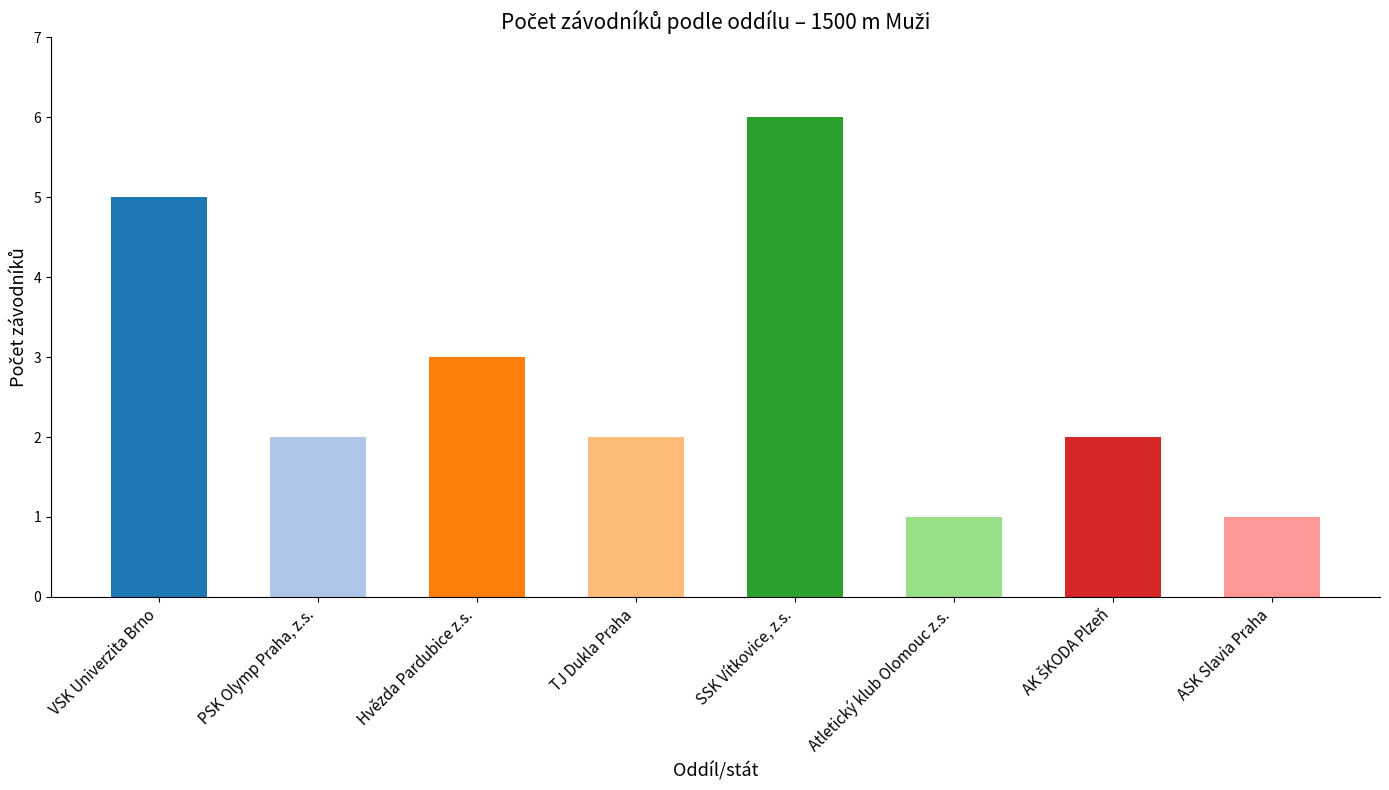

Reading left to right, list all the values displayed in this chart.

5	2	3	2	6	1	2	1